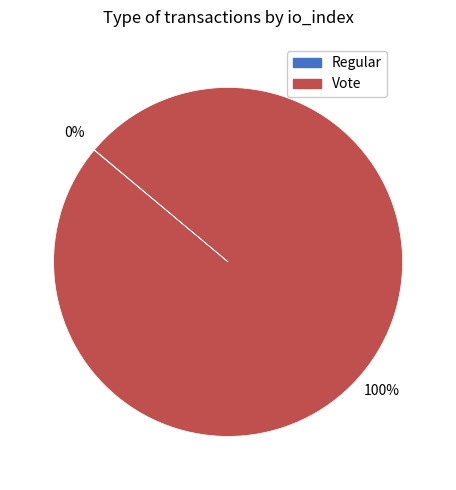

To the nearest percent, what is the average slice percentage?

50%